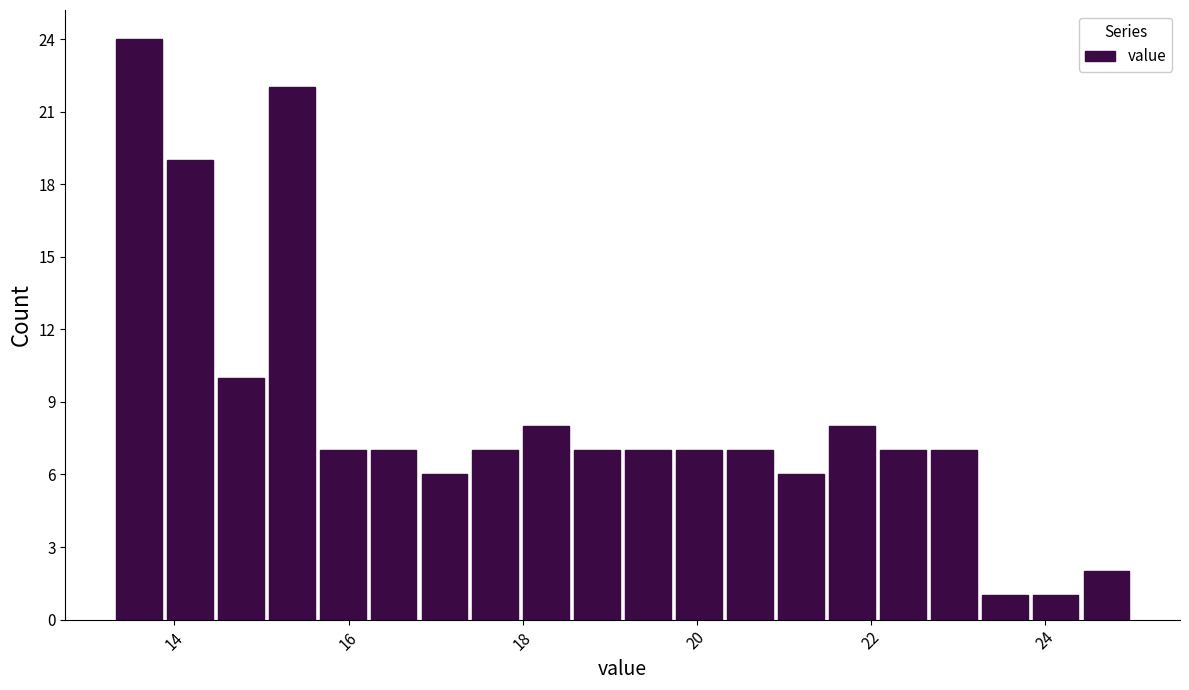

Around what value on the x-axis is the tallest bar? Give the approximate position of its centre, as read against the axis.

13.6